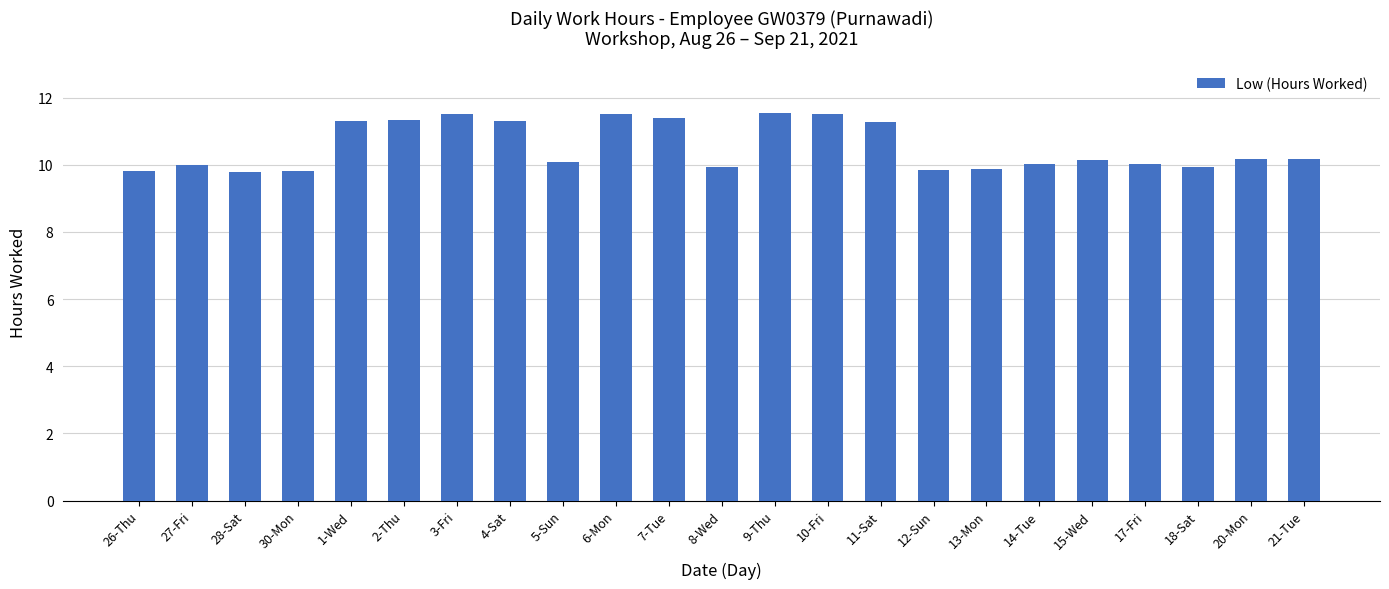

What is the difference between the values at 7-Tue and 13-Mon?

1.5